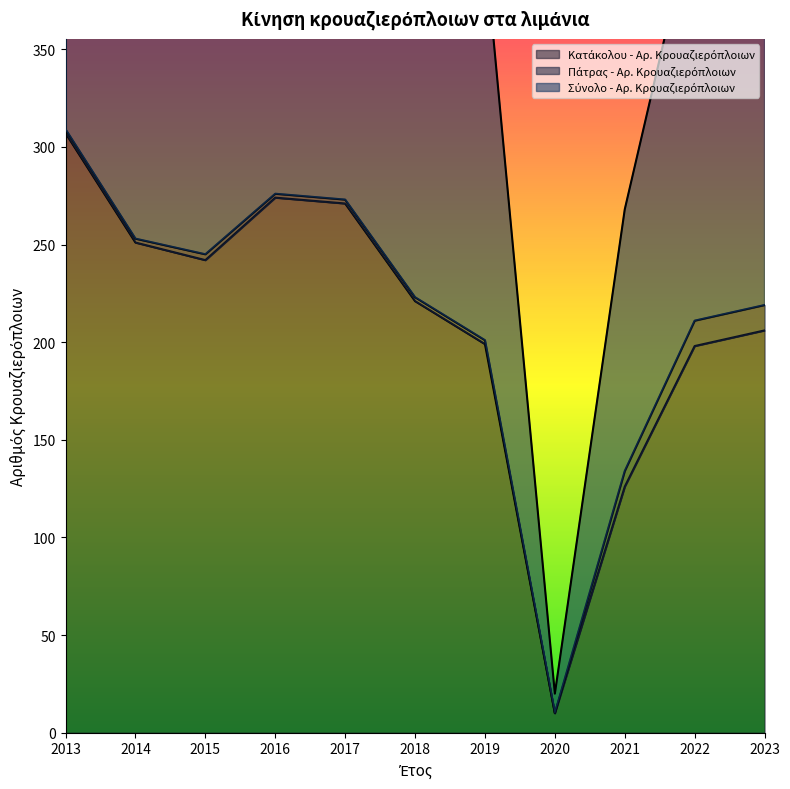

Is the value of Σύνολο - Αρ. Κρουαζιερόπλοιων at 2021 greater than the value of Κατάκολου - Αρ. Κρουαζιερόπλοιων at 2013?

No